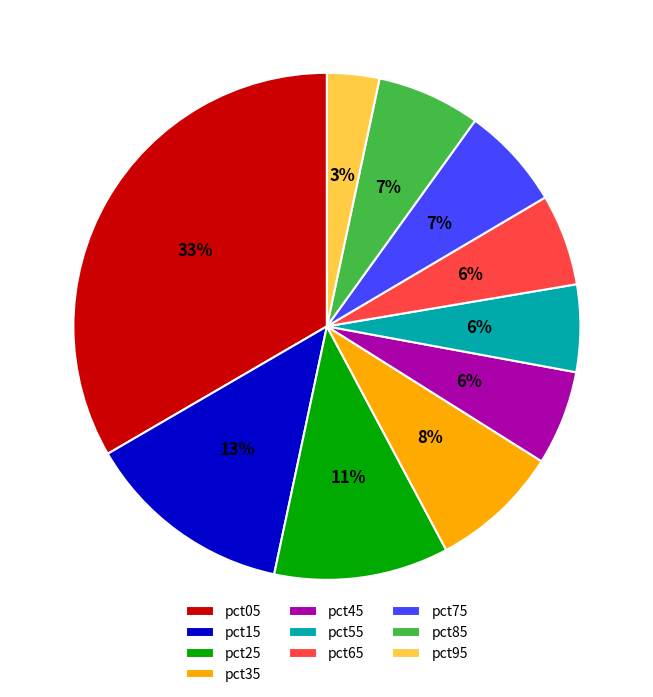

Count the number of slices in the pie.

10